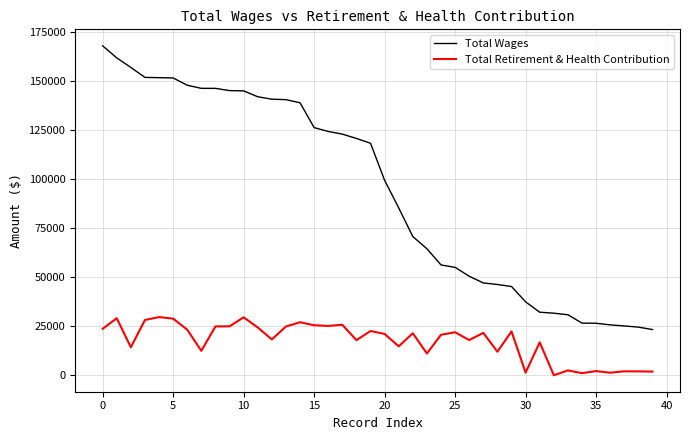

True or false: Total Retirement & Health Contribution and Total Wages intersect in this chart.

False